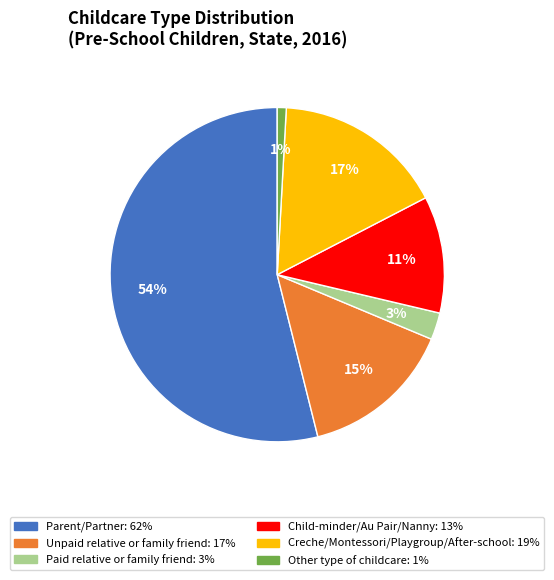

How many segments does this pie chart have?

6